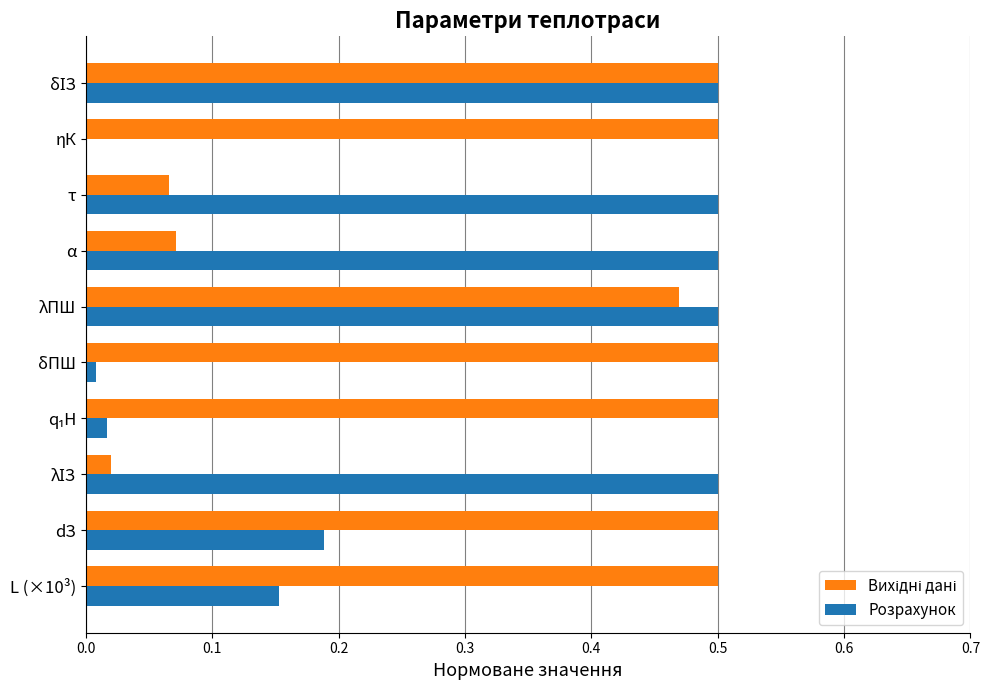

What is the total value across all series at λПШ?

1.0